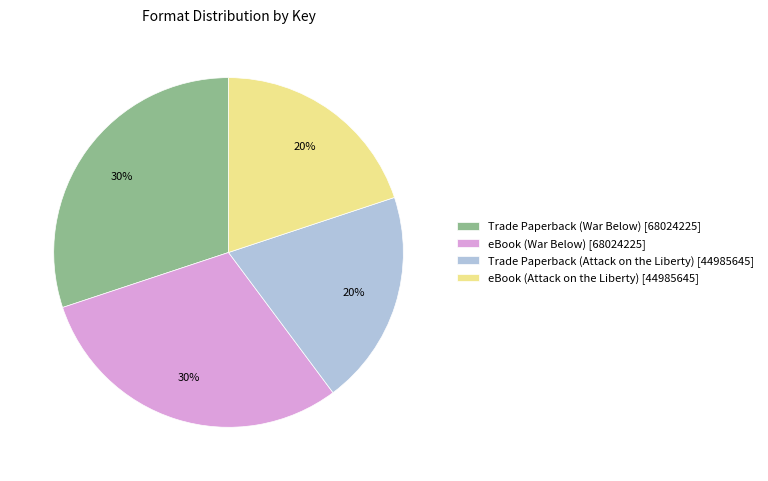

True or false: eBook (War Below) accounts for 15% of the total.

False